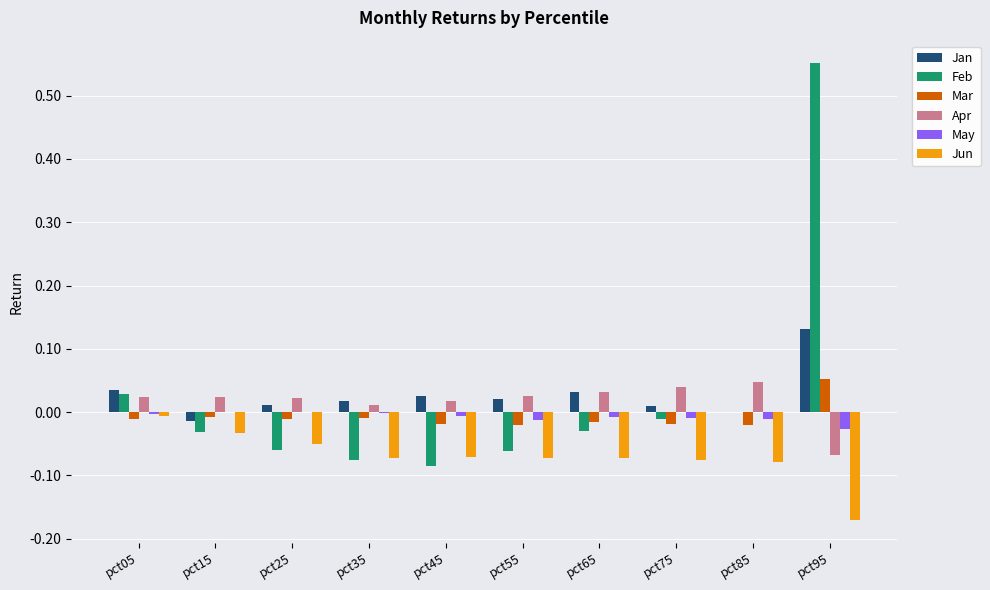

At which category is the sum across all series the highest?

pct95